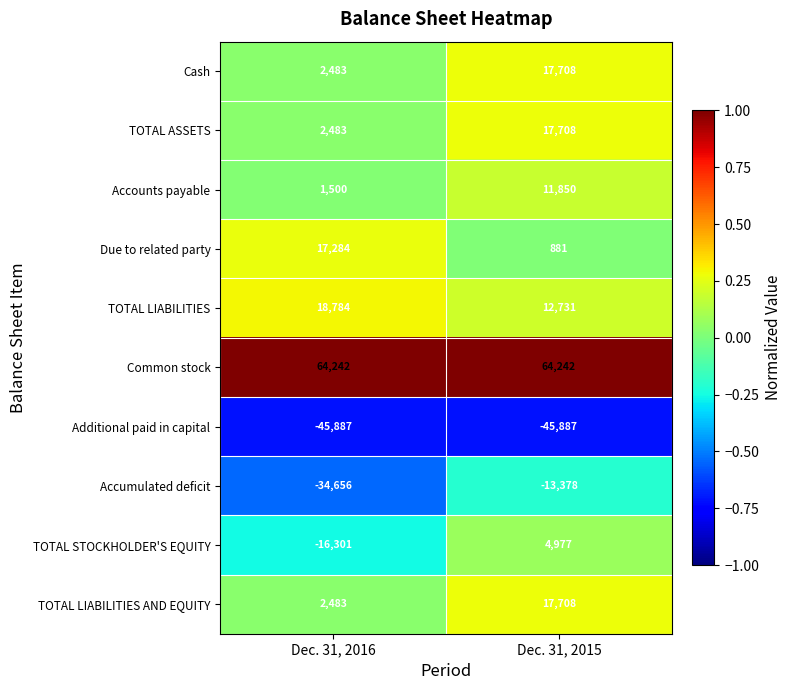

What is the difference between the Accumulated deficit values at Dec. 31, 2015 and Dec. 31, 2016?

21278